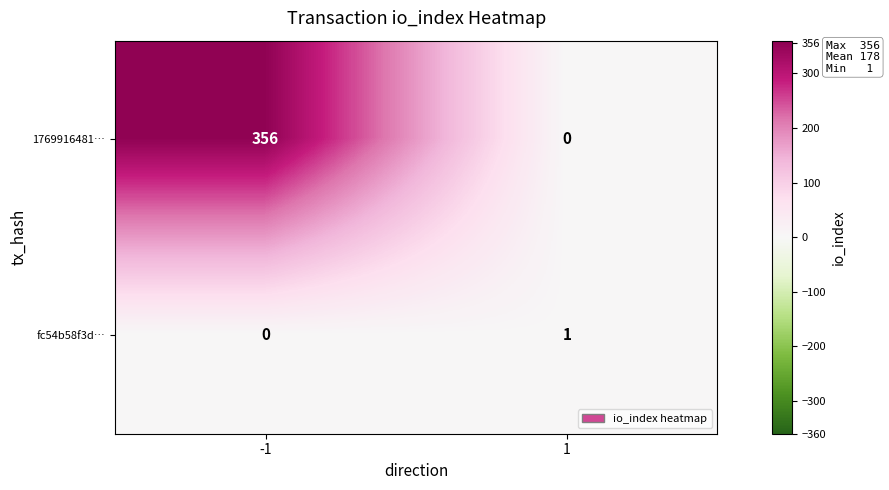

What is the sum of all 1769916481… values?

356